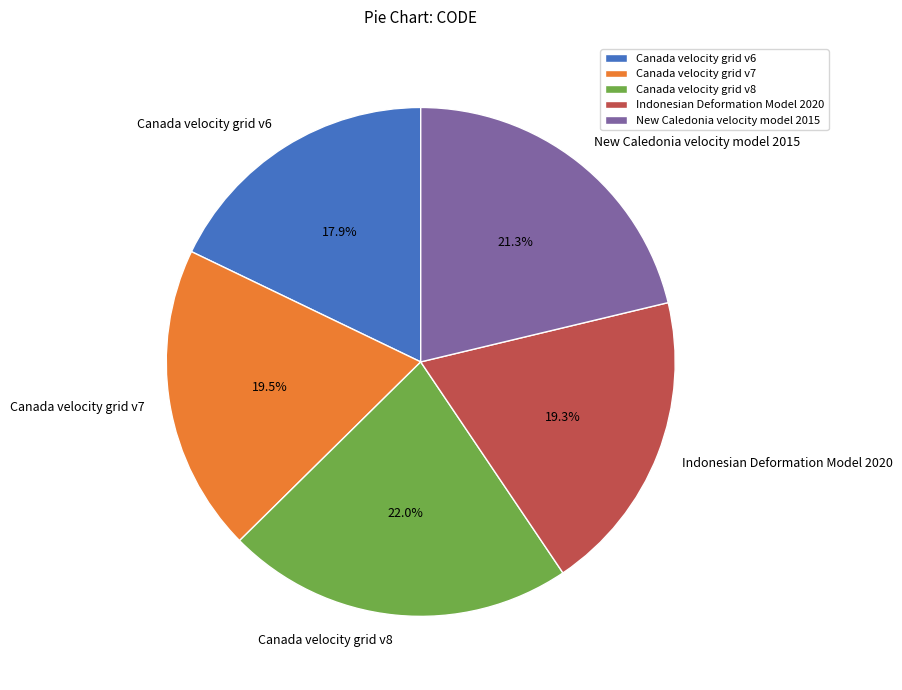

What is the largest slice in the pie chart?

Canada velocity grid v8